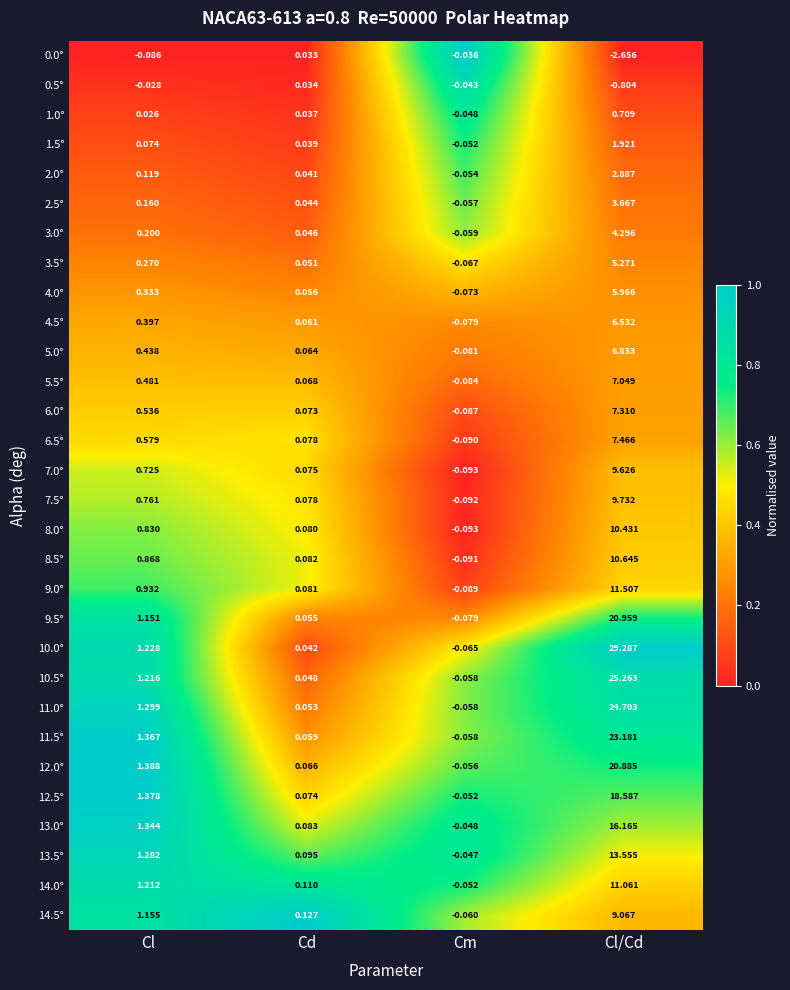

At which category is the sum across all series the highest?

Cl/Cd